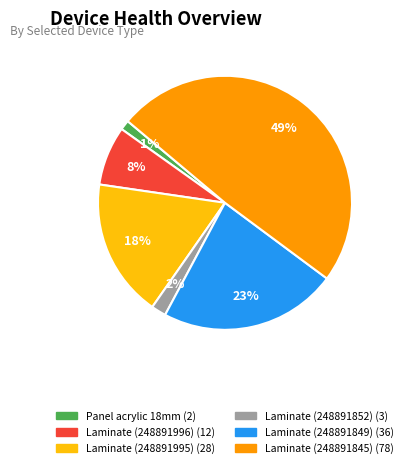

Is there a majority slice in this chart?

No